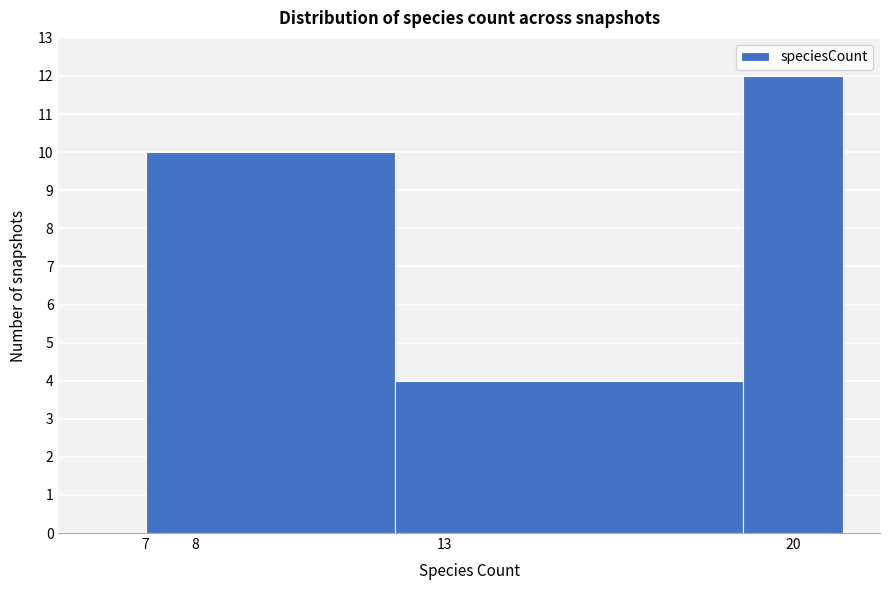

What is the height of the bar covering 12 to 19 on the x-axis? The values are not printed on the chart, so give them approximately, as read against the axis.

4